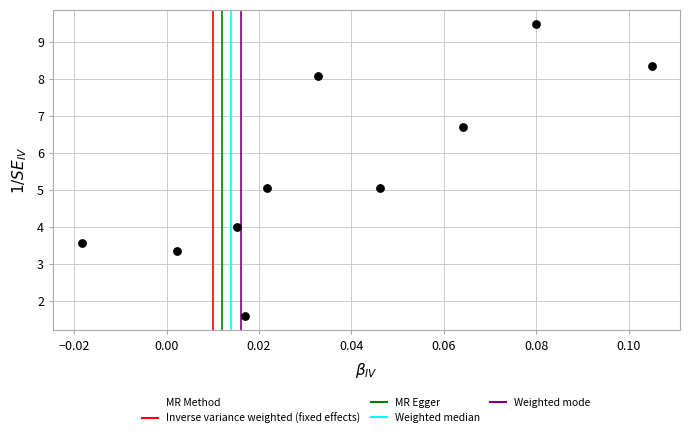

What is the range of Y values (max minus min)?

7.9